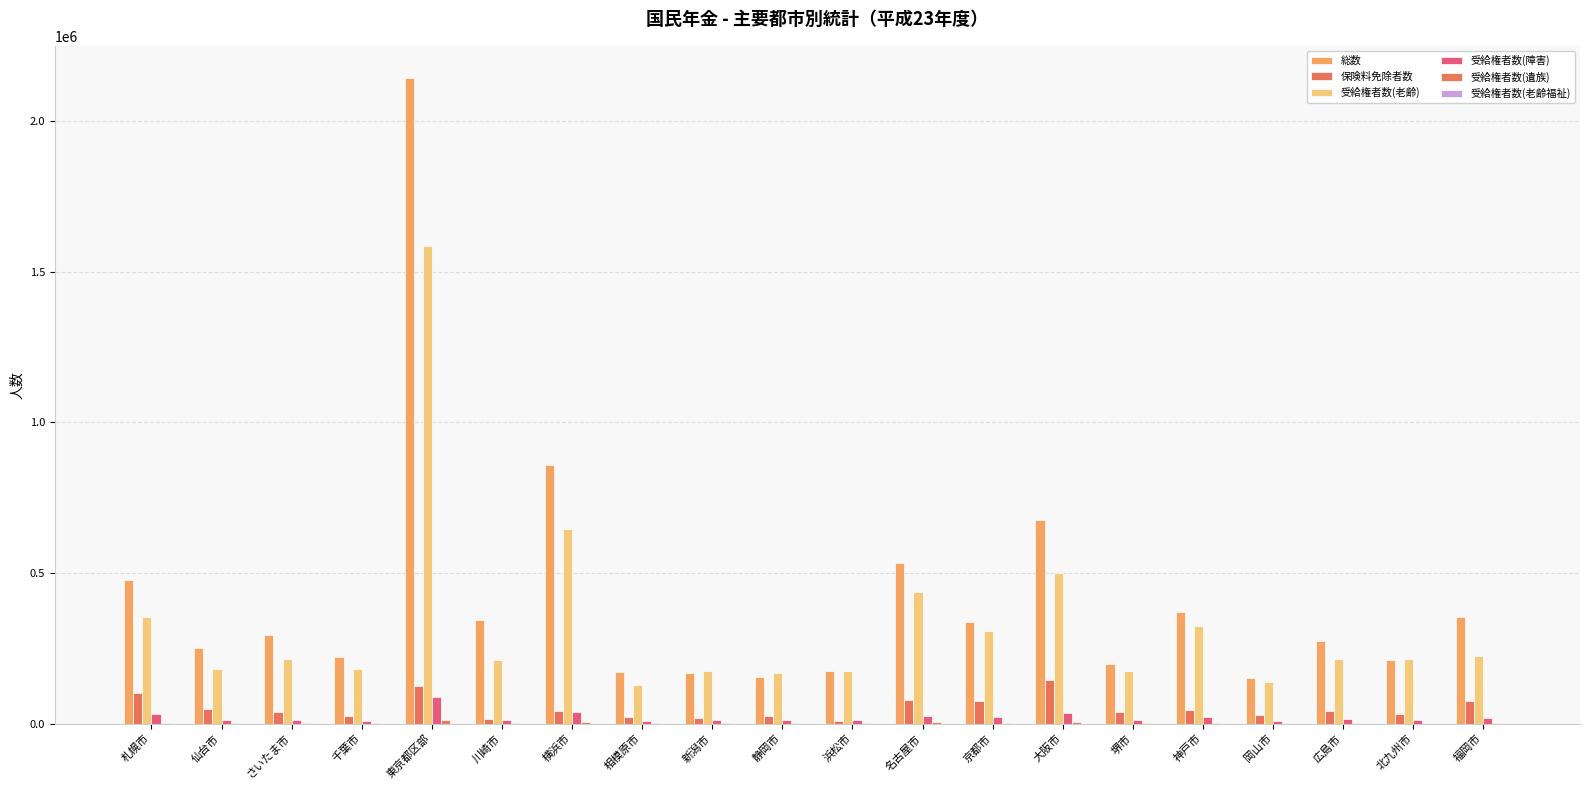

Reading left to right, list all the values displayed in this chart.

総数: 477206	252497	294333	222481	2143460	344382	859274	172679	168501	155693	174121	534871	337738	677643	198527	370446	150225	273598	210155	353031
保険料免除者数: 101783	48155	38959	27056	124460	15857	41897	21487	18078	25633	8673	78276	74194	143418	38163	45980	27725	43471	32733	76191
受給権者数(老齢): 352624	180739	214709	180653	1585505	210597	645883	129224	175746	168900	173417	438484	306283	501521	173542	323016	139334	215631	213920	224982
受給権者数(障害): 31932	13348	11035	9720	89781	12965	37582	8090	11979	10948	11514	26921	22005	36128	12547	20640	7952	15316	13812	17715
受給権者数(遺族): 3602	2366	2020	1757	13518	2201	5851	1254	2045	1818	1547	4329	2593	4829	1737	2826	175	2221	504	2618
受給権者数(老齢福祉): 52	22	35	19	378	59	116	38	47	25	28	49	101	134	13	38	15	51	90	37